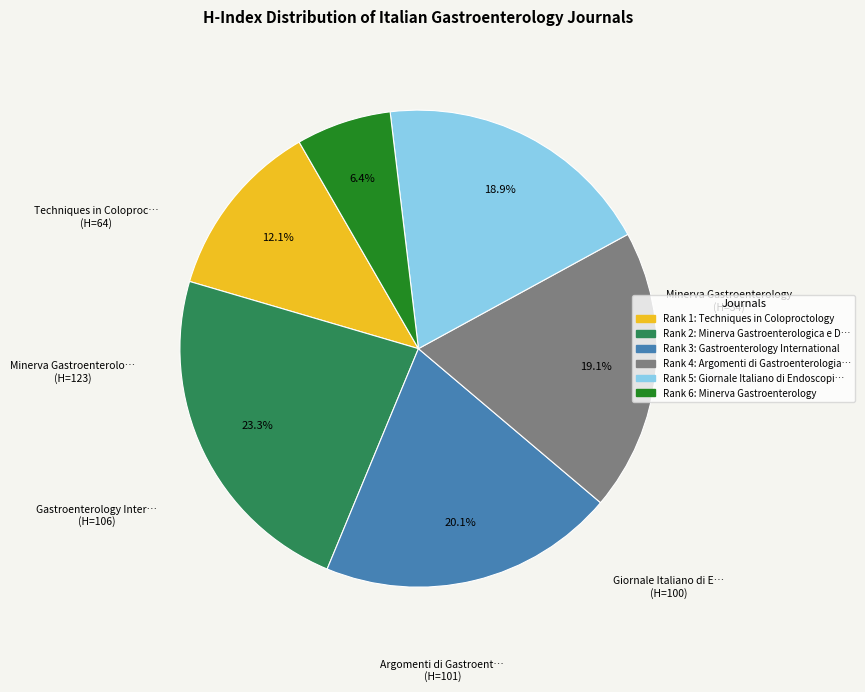

Is there a majority slice in this chart?

No